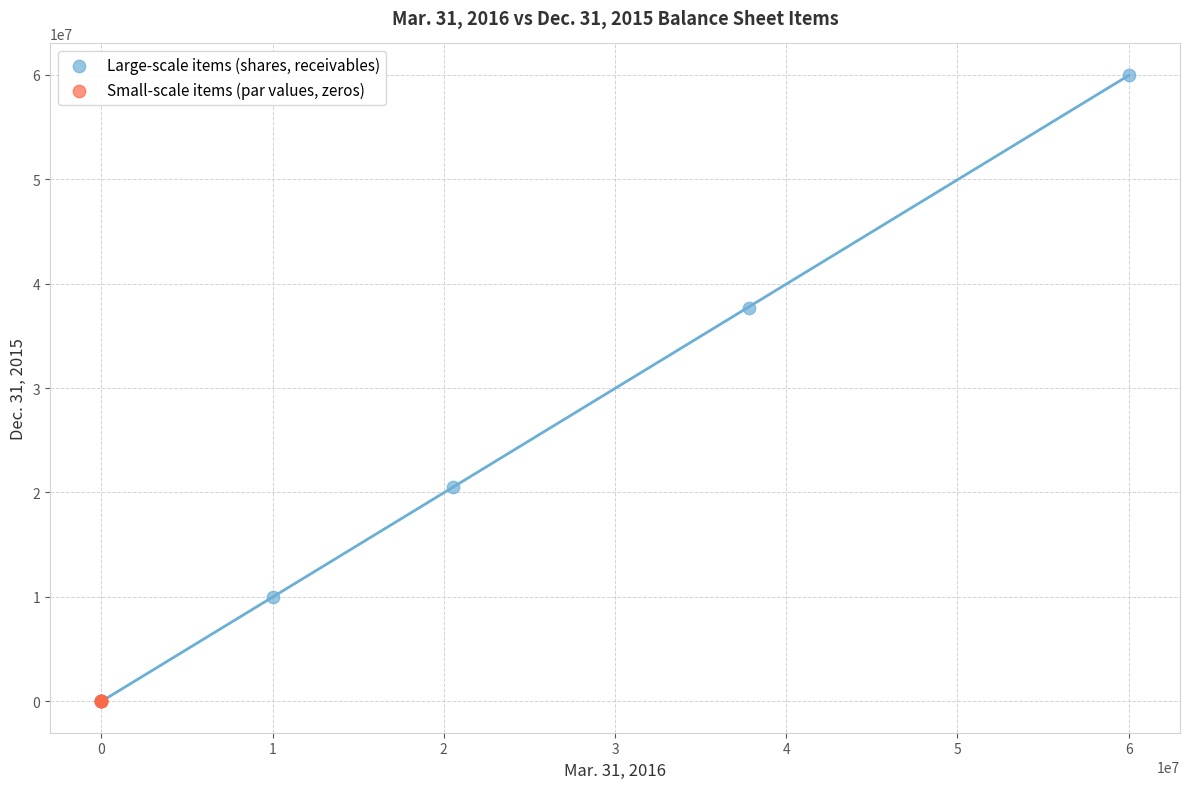

Which series reaches the maximum Y coordinate?

Large-scale items (shares, receivables)